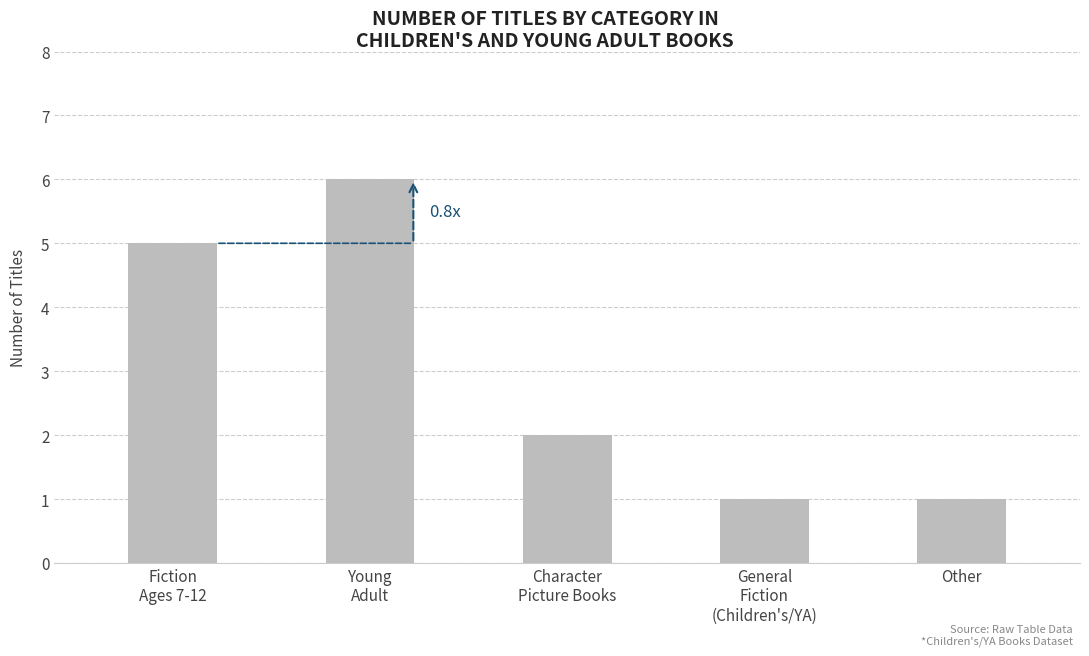

What is the greatest value displayed?

6